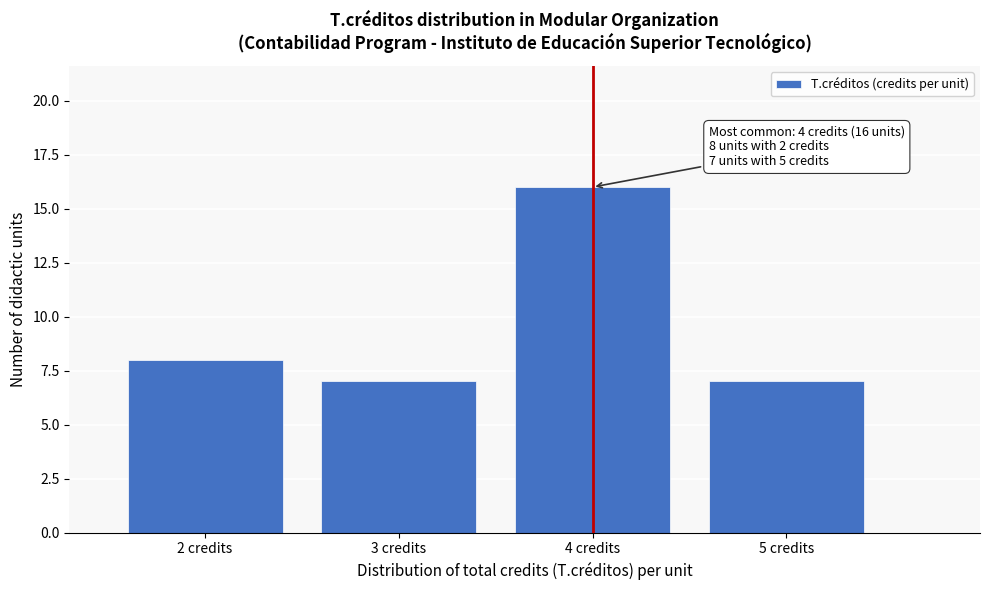

Over which range of the x-axis is the bar tallest?

3.5 to 4.5